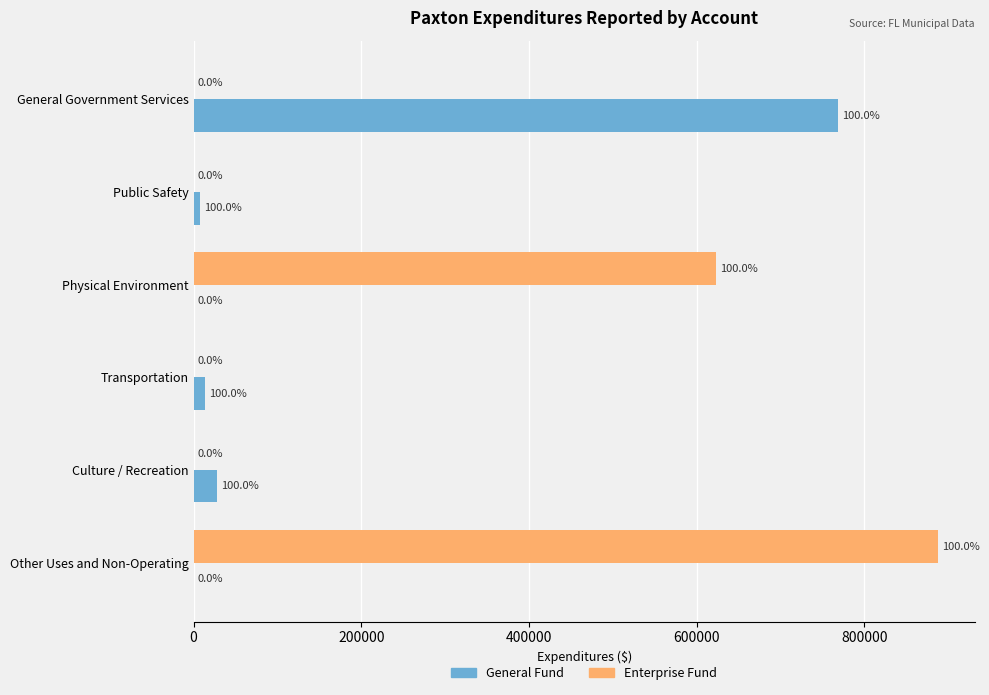

What is the highest value of the Enterprise Fund series?

887772